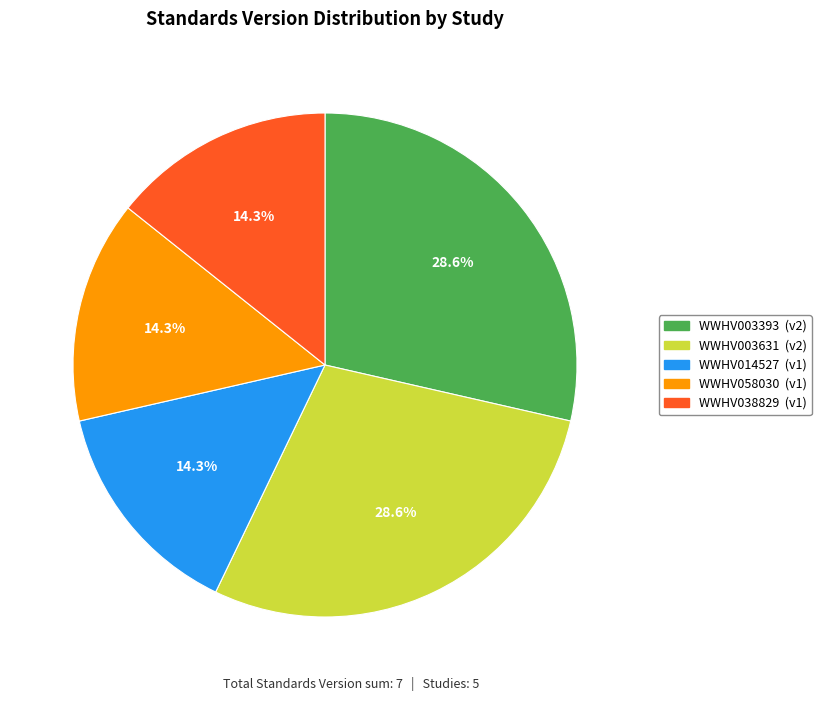

To the nearest percent, what portion does WWHV038829 represent?

14%